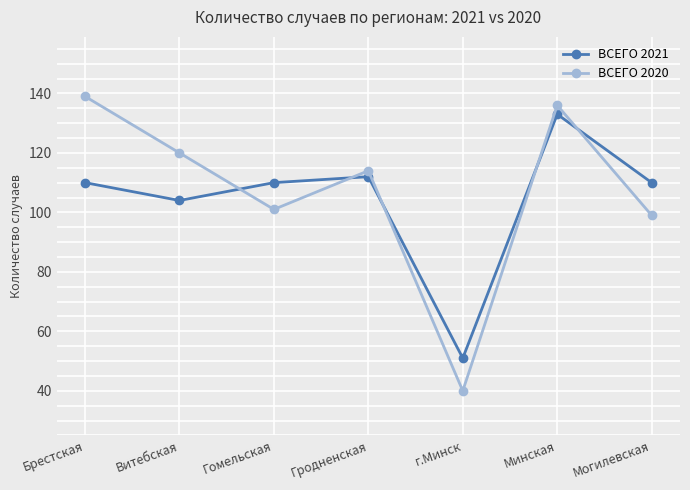

How many lines are shown in the chart?

2